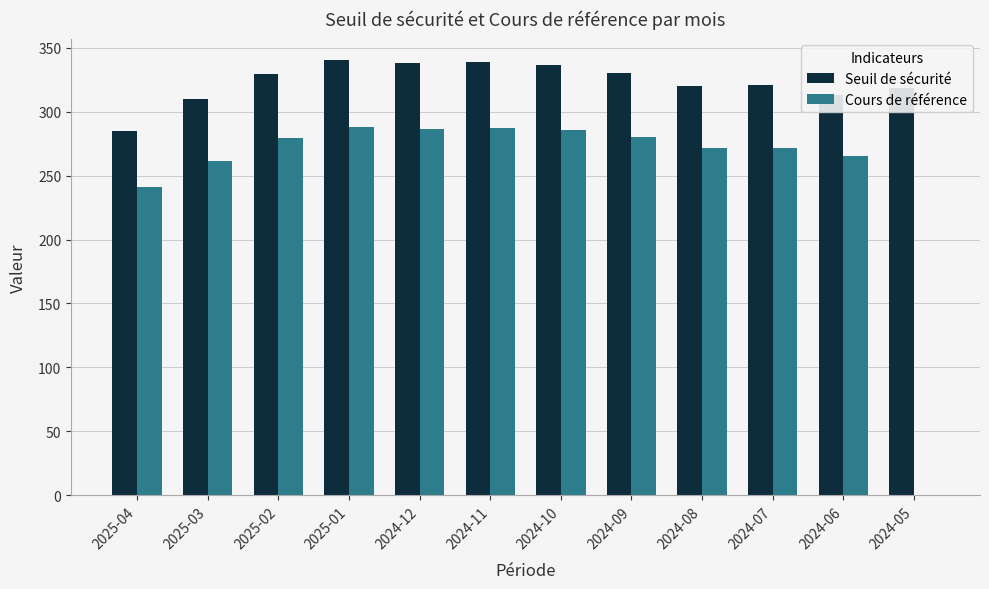

What is the total value across all series at 2024-09?

610.8